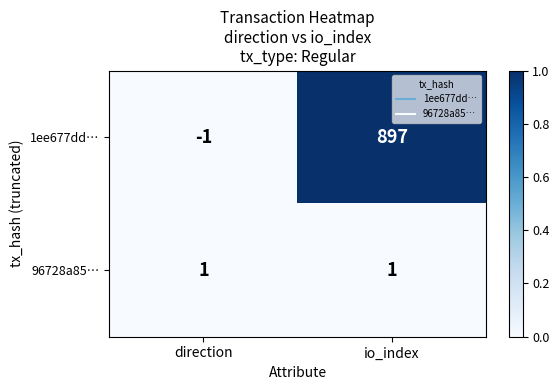

Where is 1ee677dd… nearest to the value 448?

direction